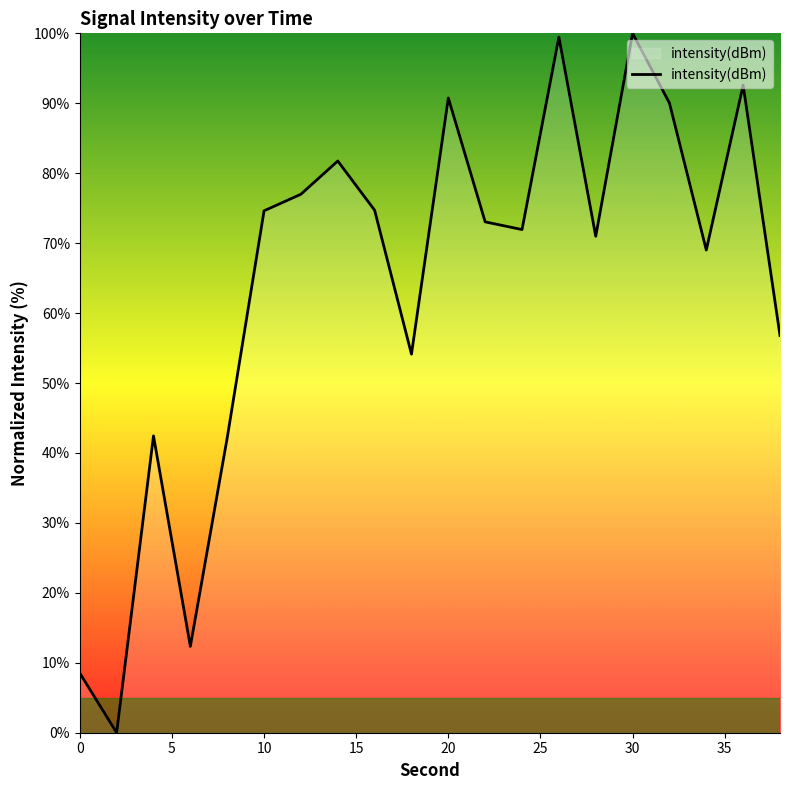

What is the greatest value displayed?

100.0